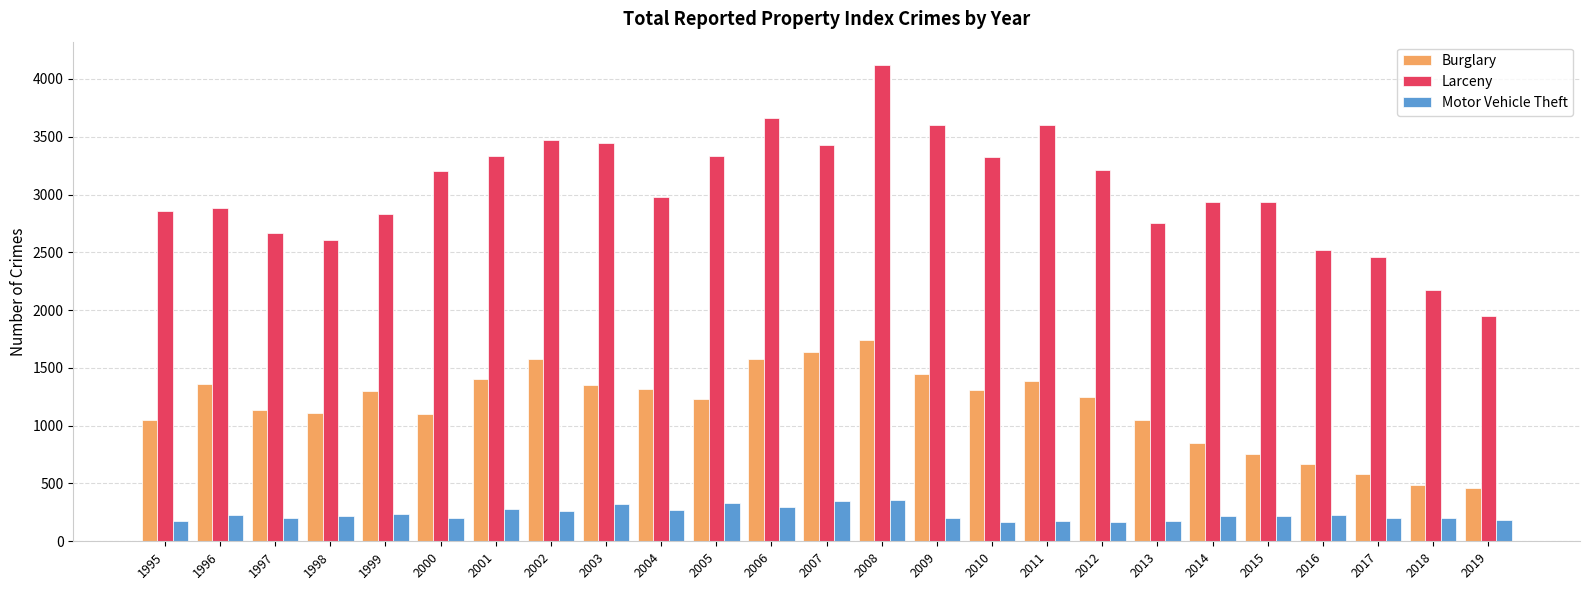

At how many categories does at least one series exceed 4079?

1